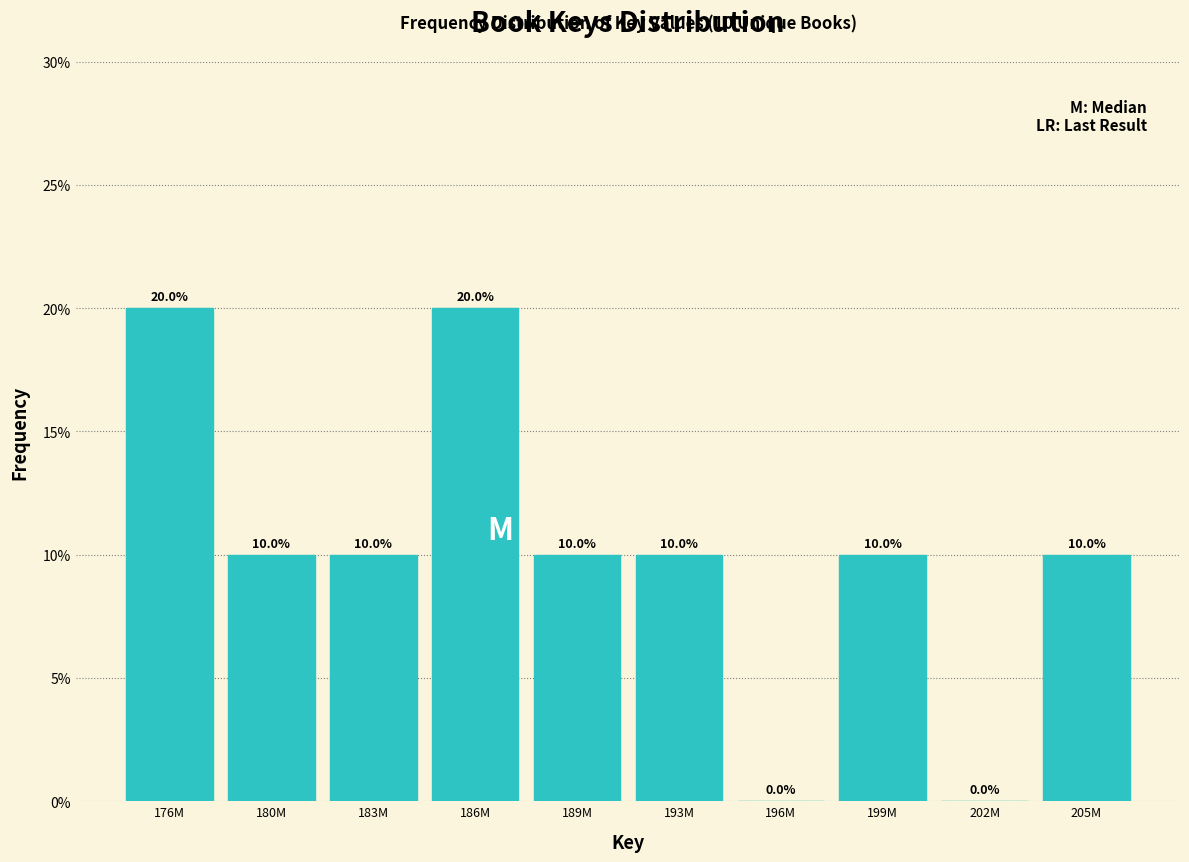

Are the bars horizontal?

No